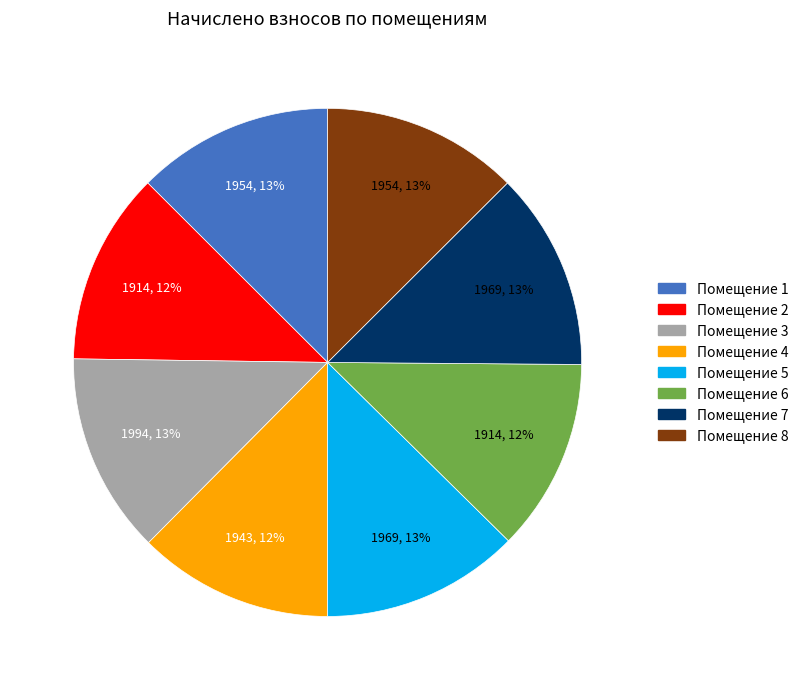

Is there any slice that represents more than half of the pie?

No